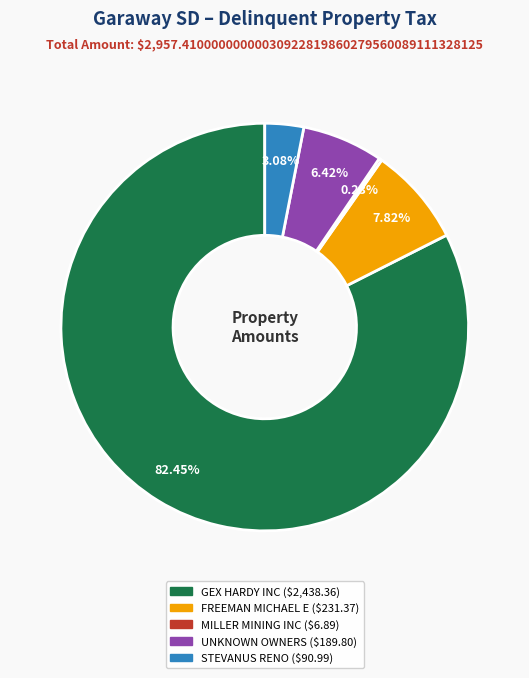

Does any single category account for the majority?

Yes